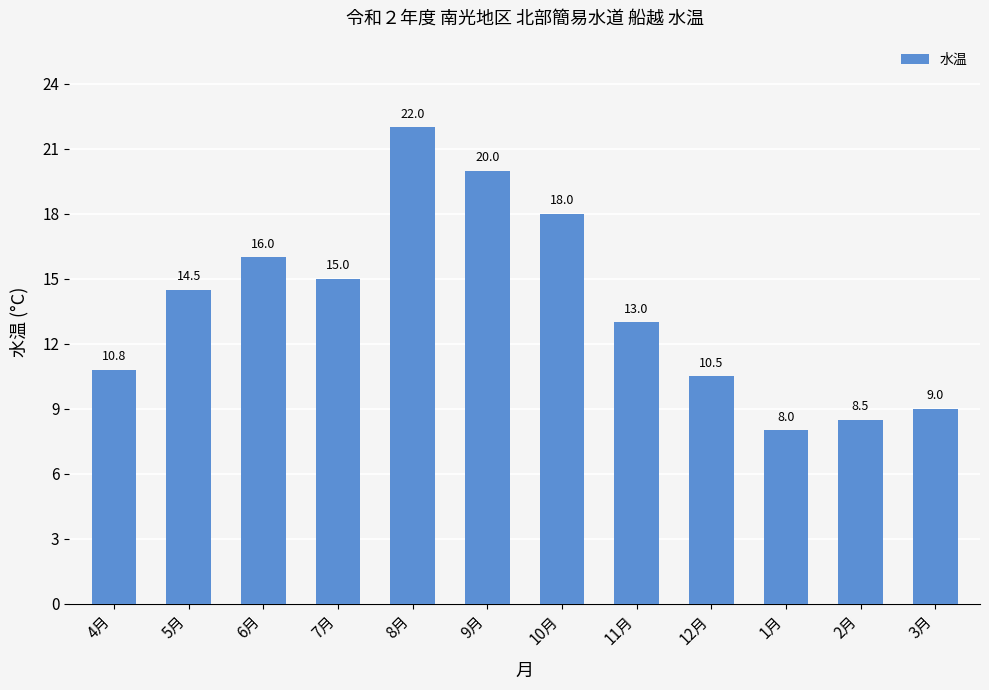

What is the greatest value displayed?

22.0